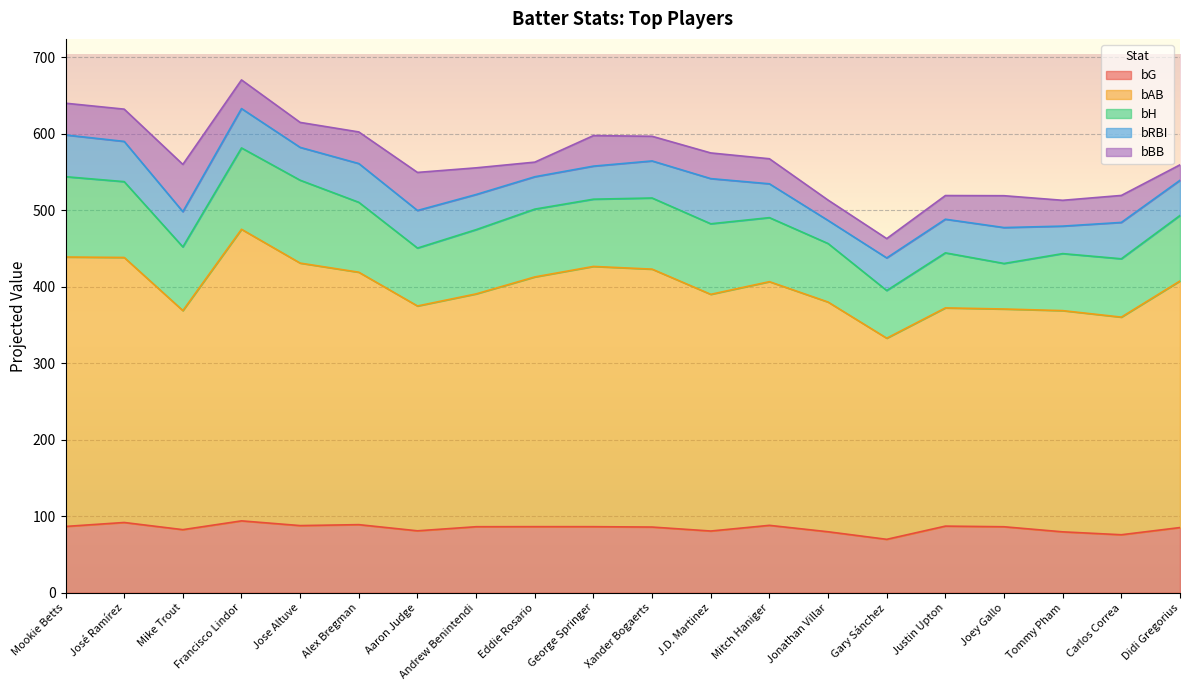

Is the value of bRBI at Jose Altuve greater than the value of bAB at Justin Upton?

No